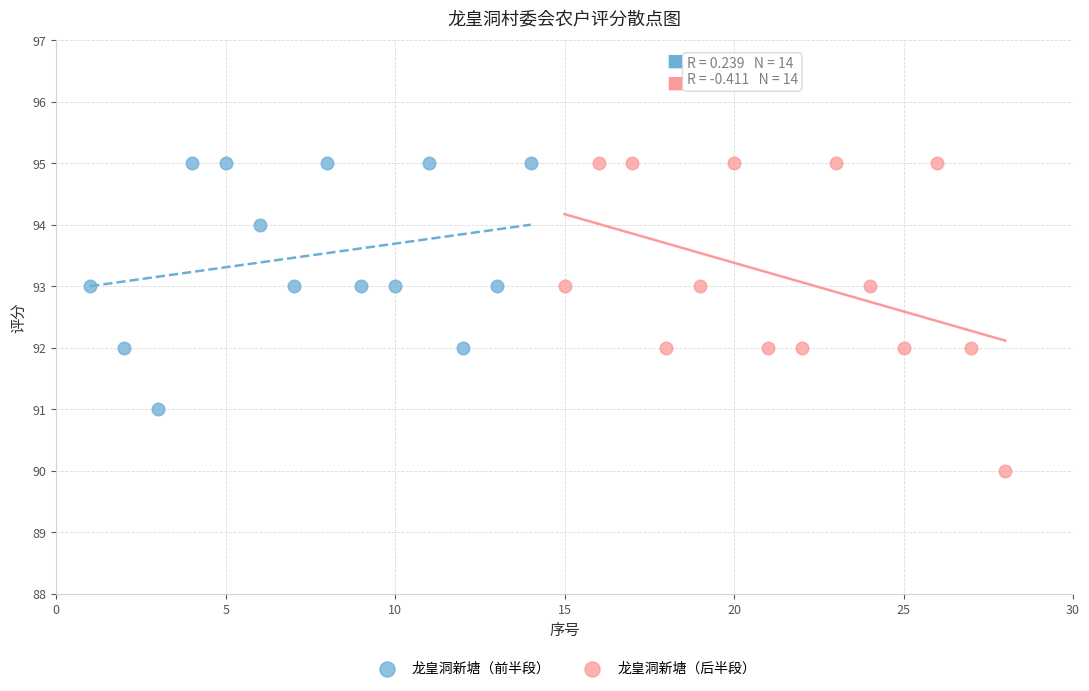

Which series has the largest Y range (max minus min)?

龙皇洞新塘（后半段）